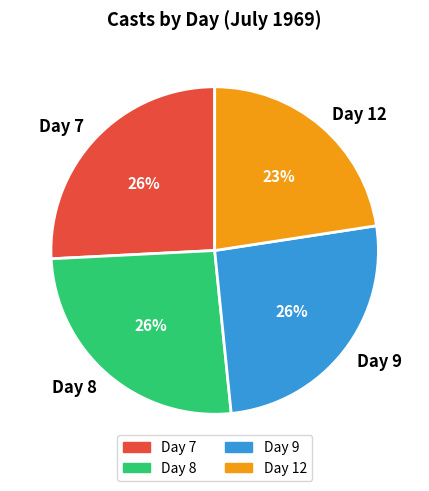

What percentage is the Day 7 slice, to the nearest percent?

26%